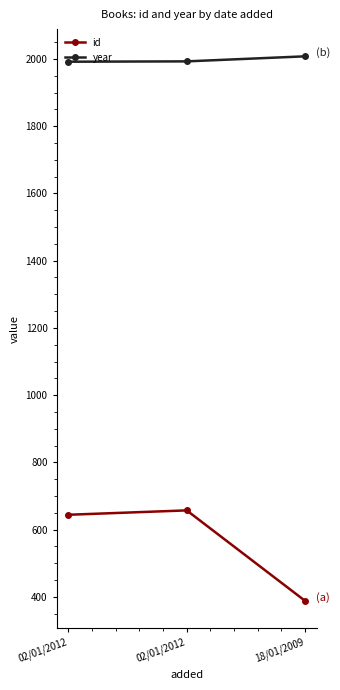

Reading left to right, transcribe all the data shown in this chart.

id: 02/01/2012=644	02/01/2012=657	18/01/2009=388
year: 02/01/2012=1992	02/01/2012=1993	18/01/2009=2008